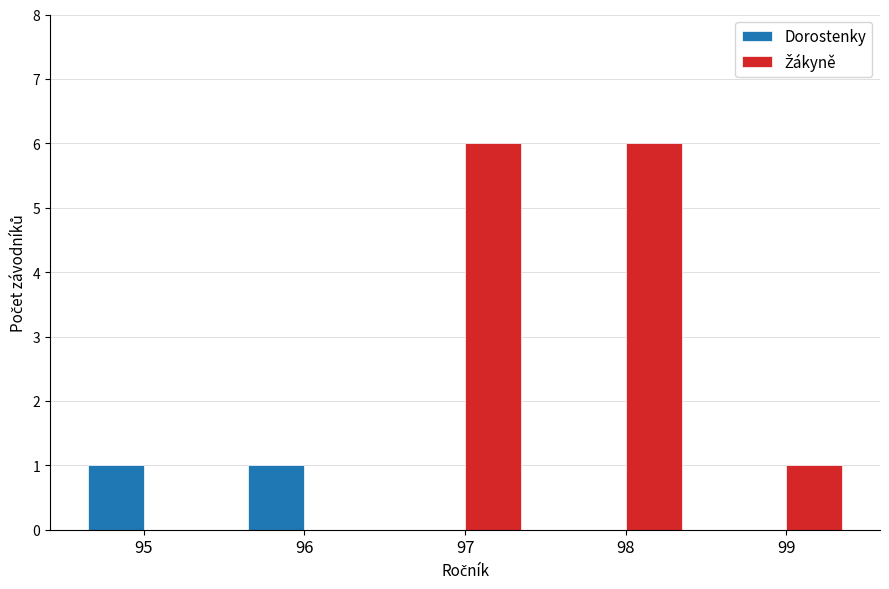

True or false: Dorostenky has a value of 0 at 97.

True